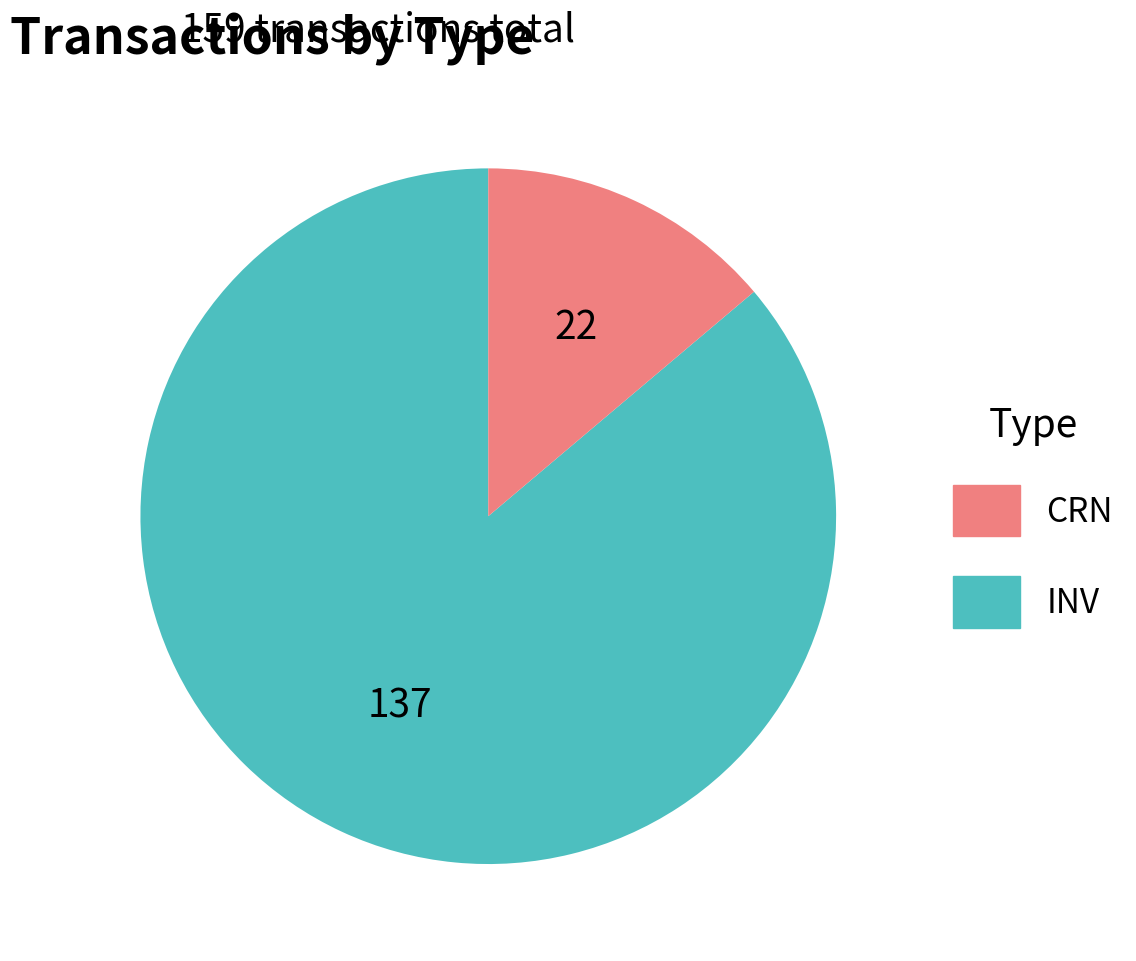

Is there any slice that represents more than half of the pie?

Yes